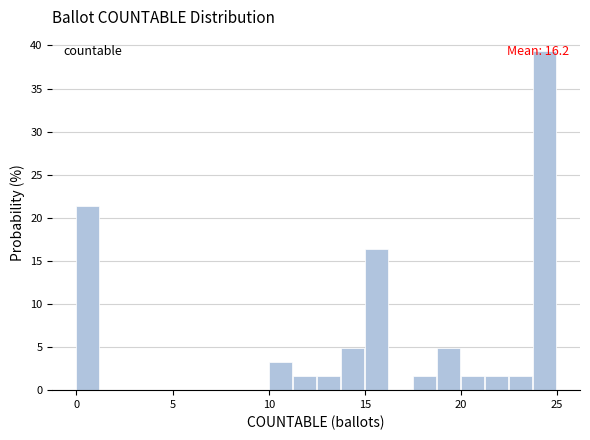

Read against the x-axis, roughly where is the centre of the tallest bar?

24.5